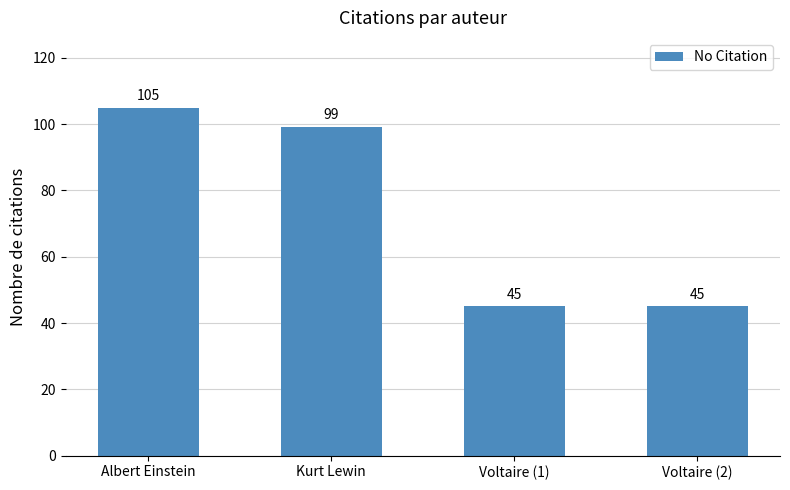

Between Voltaire (1) and Kurt Lewin, which is larger?

Kurt Lewin